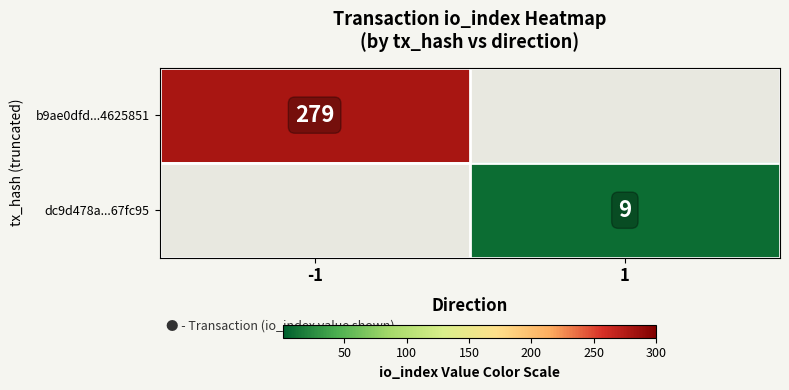

Is it true that dc9d478a...67fc95 equals 3 at 1?

False